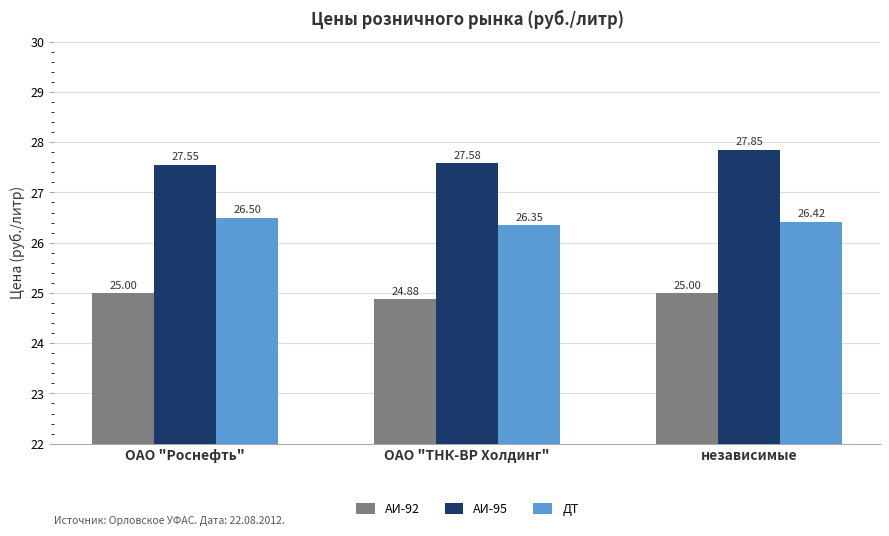

Are the bars horizontal?

No